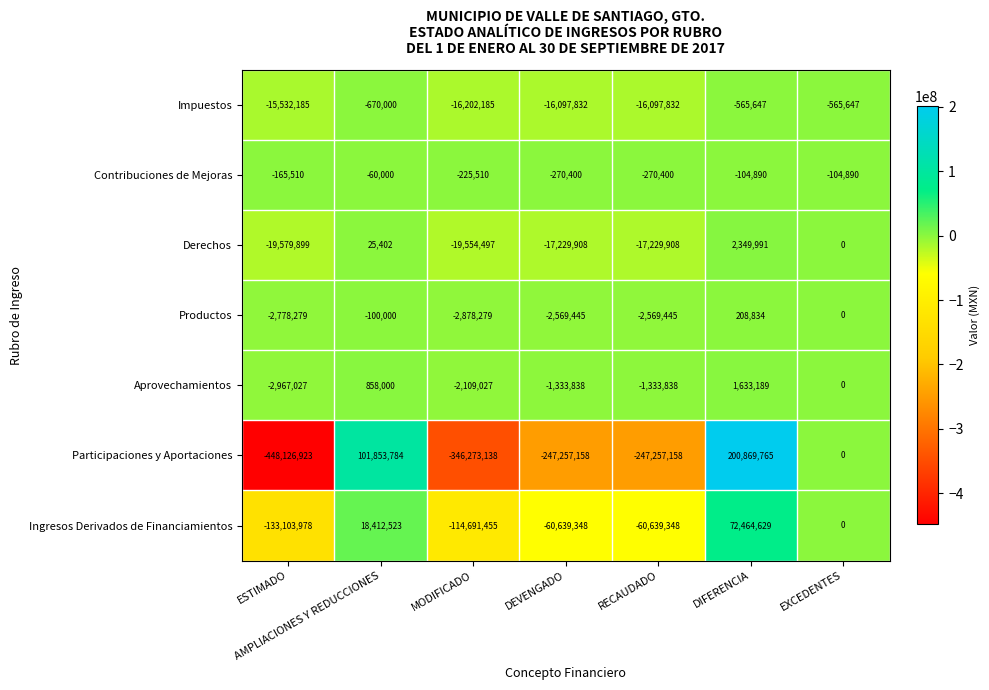

Which series has the widest spread of values?

Participaciones y Aportaciones